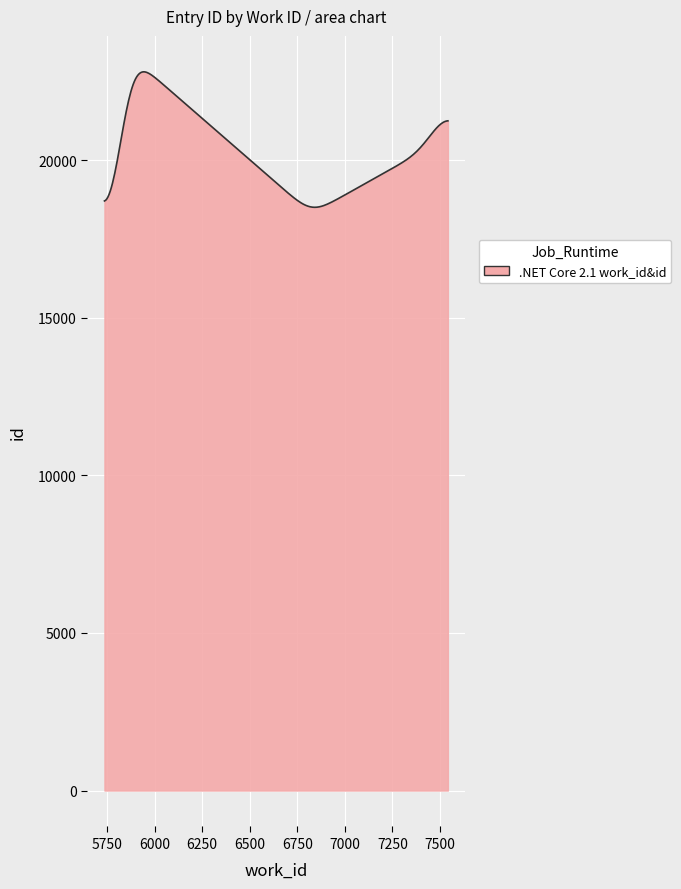

What is the smallest value displayed?

18505.2